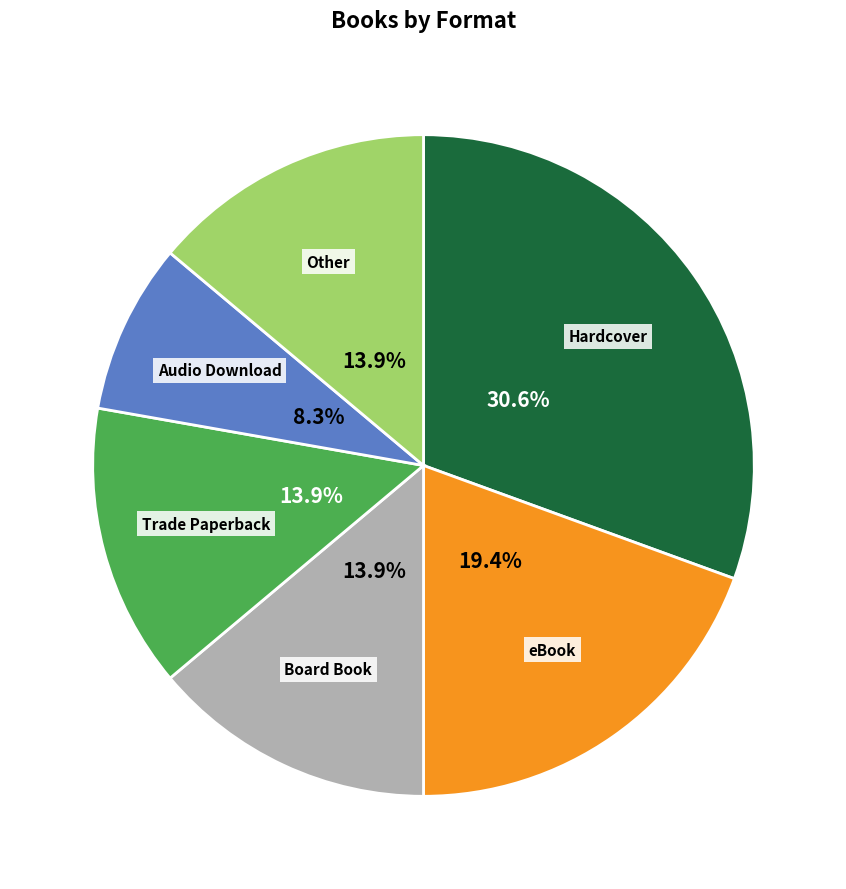

Which has a higher value, Audio Download or eBook?

eBook